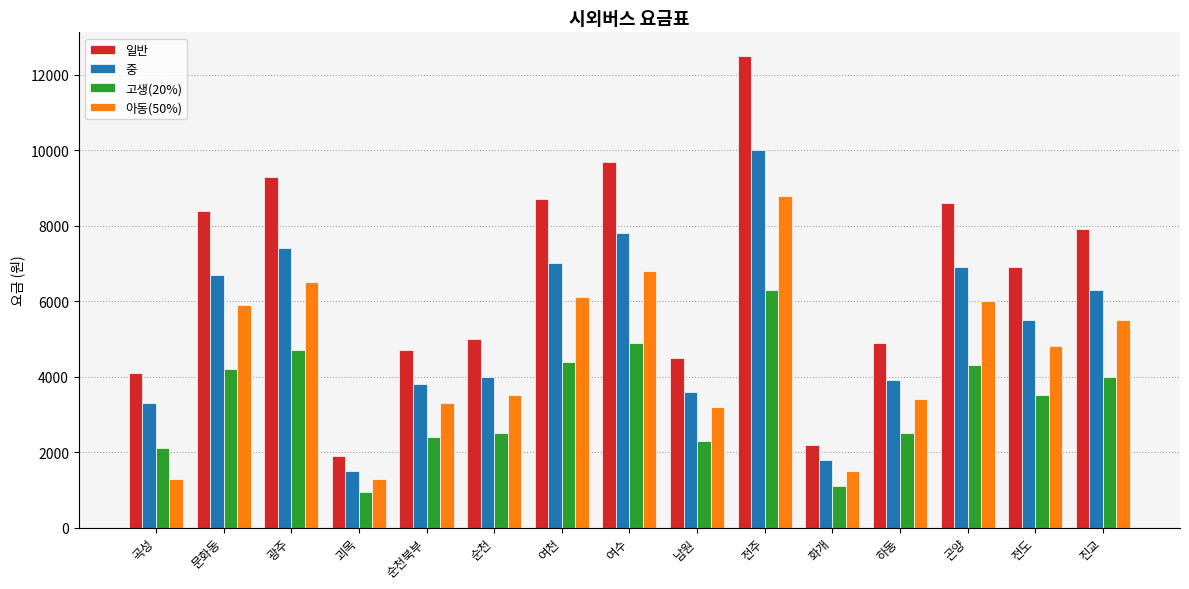

Where is 중 nearest to the value 5750?

전도